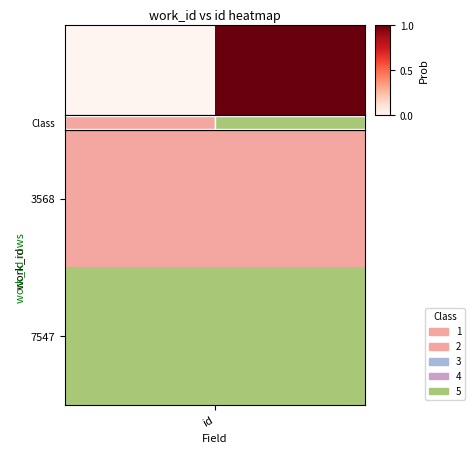

The value at id is 0.6. True or false?

False